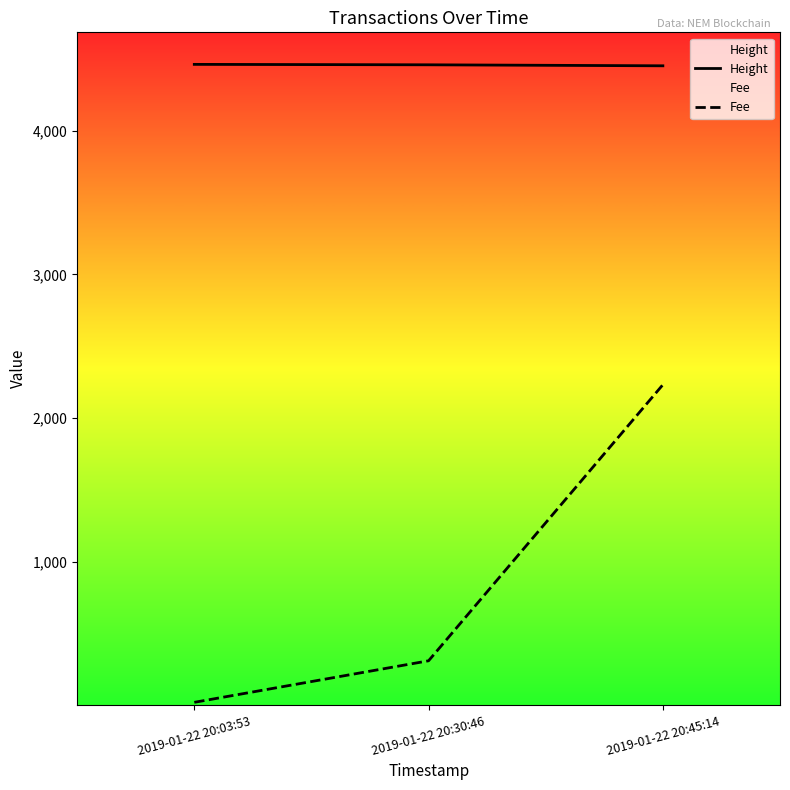

What is the spread (max minus min) of values at 2019-01-22 20:03:53?

4442.6